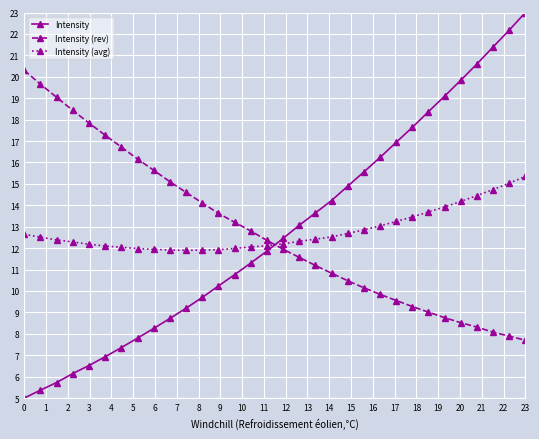

Which series has the largest range (max minus min)?

Intensity